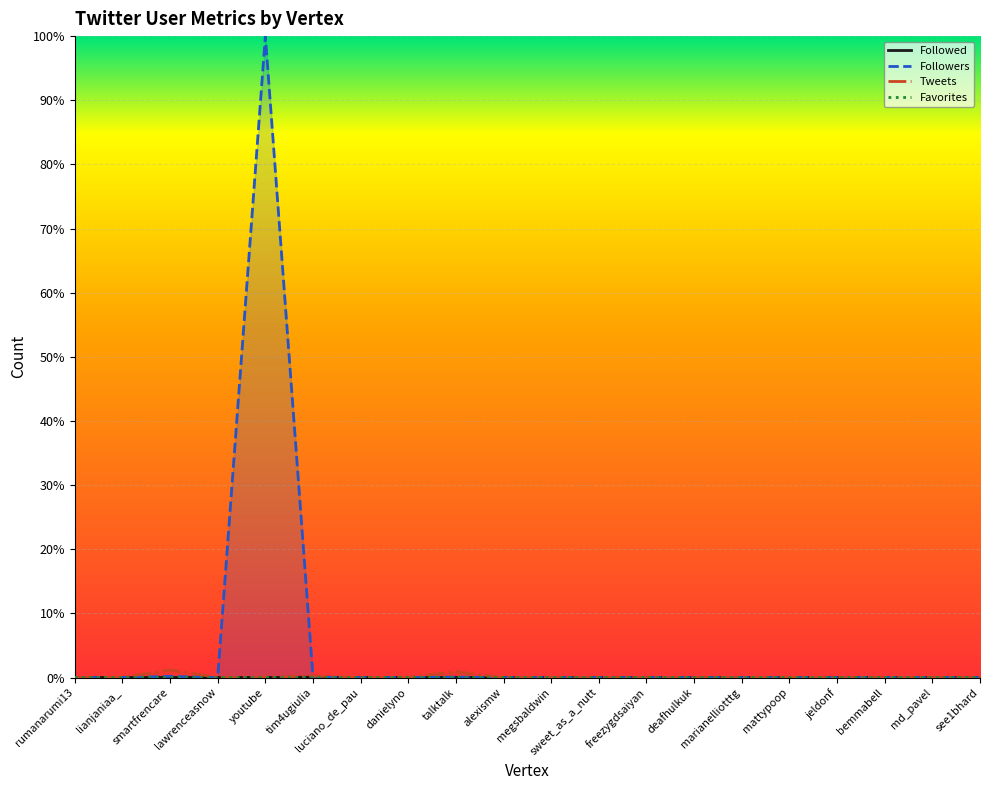

Between smartfrencare and lianjaniaa_, which is larger?

smartfrencare